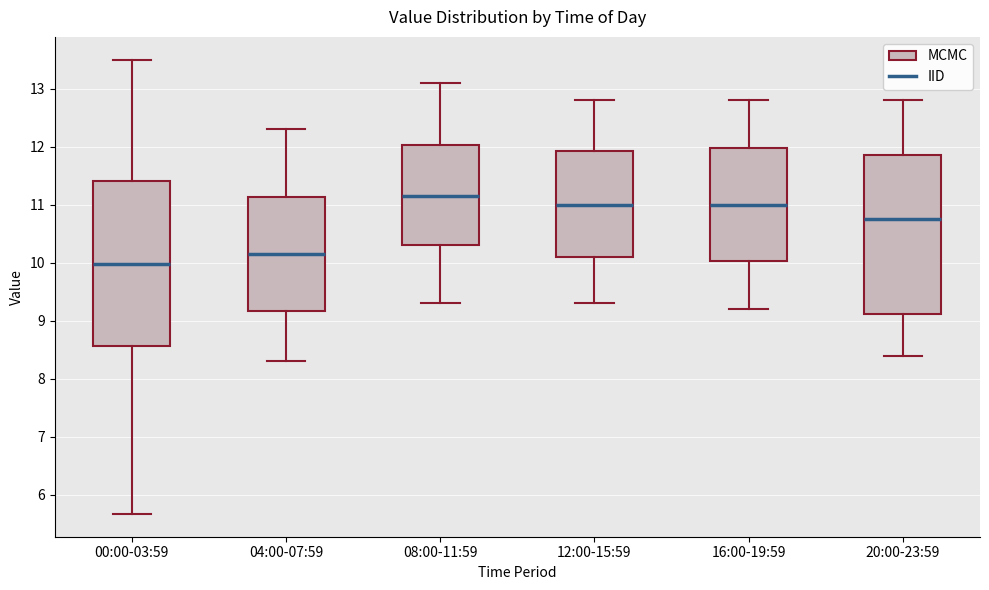

Reading left to right, transcribe this box plot: for each box, give where its median line is, the range the box spans, and where its two whiskers end, as read against the y-axis. The values are not printed on the chart, so give them approximately, as read against the axis.

00:00-03:59: median 10.0, box 8.6 to 11.4, whiskers 5.7 to 13.5
04:00-07:59: median 10.2, box 9.2 to 11.1, whiskers 8.3 to 12.3
08:00-11:59: median 11.2, box 10.3 to 12.0, whiskers 9.3 to 13.1
12:00-15:59: median 11.0, box 10.1 to 11.9, whiskers 9.3 to 12.8
16:00-19:59: median 11.0, box 10.0 to 12.0, whiskers 9.2 to 12.8
20:00-23:59: median 10.8, box 9.1 to 11.9, whiskers 8.4 to 12.8